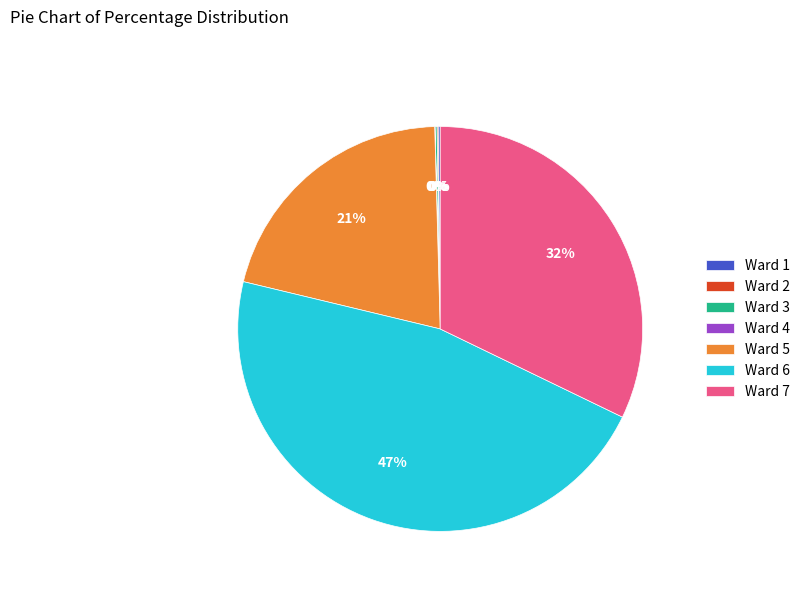

Is it true that Ward 5 is 30% of the pie?

False